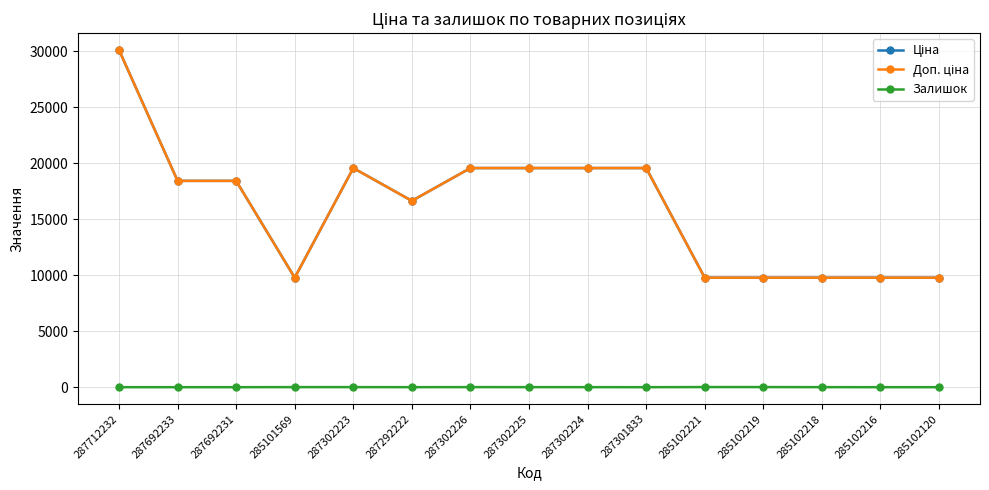

Reading left to right, list all the values displayed in this chart.

Ціна: 287712232=30102.8	287692233=18420.9	287692231=18420.9	285101569=9775.5	287302223=19564.9	287292222=16636.8	287302226=19564.9	287302225=19564.9	287302224=19564.9	287301833=19564.9	285102221=9775.5	285102219=9775.5	285102218=9775.5	285102216=9775.5	285102120=9775.5
Доп. ціна: 287712232=30102.8	287692233=18420.9	287692231=18420.9	285101569=9775.5	287302223=19564.9	287292222=16636.8	287302226=19564.9	287302225=19564.9	287302224=19564.9	287301833=19564.9	285102221=9775.5	285102219=9775.5	285102218=9775.5	285102216=9775.5	285102120=9775.5
Залишок: 287712232=0.0	287692233=0.0	287692231=0.0	285101569=7.0	287302223=7.0	287292222=1.0	287302226=7.0	287302225=5.0	287302224=3.0	287301833=0.0	285102221=11.0	285102219=11.0	285102218=3.0	285102216=0.0	285102120=0.0